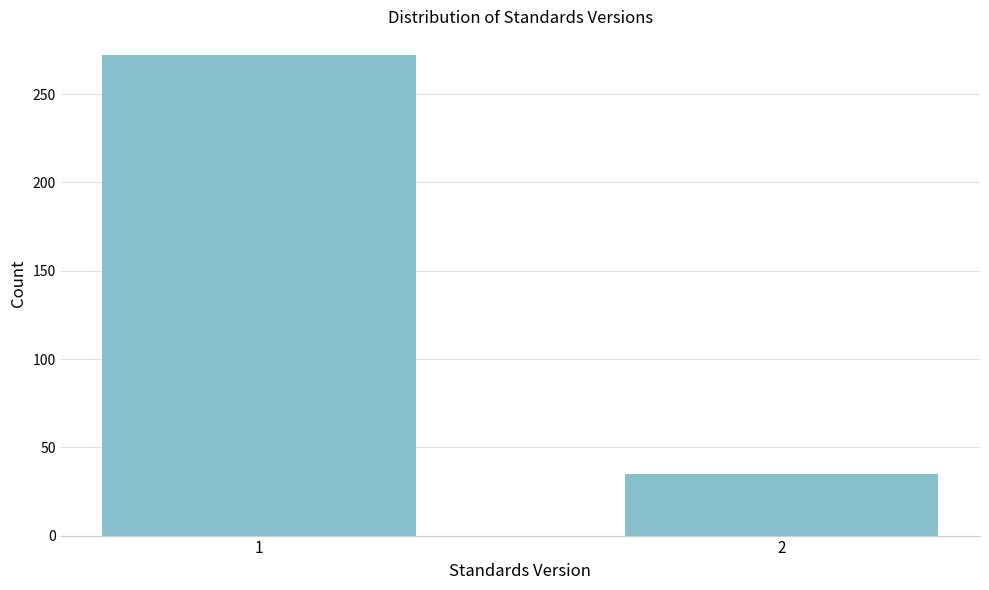

Reading right to left, list all the values displayed in this chart.

2=35	1=272